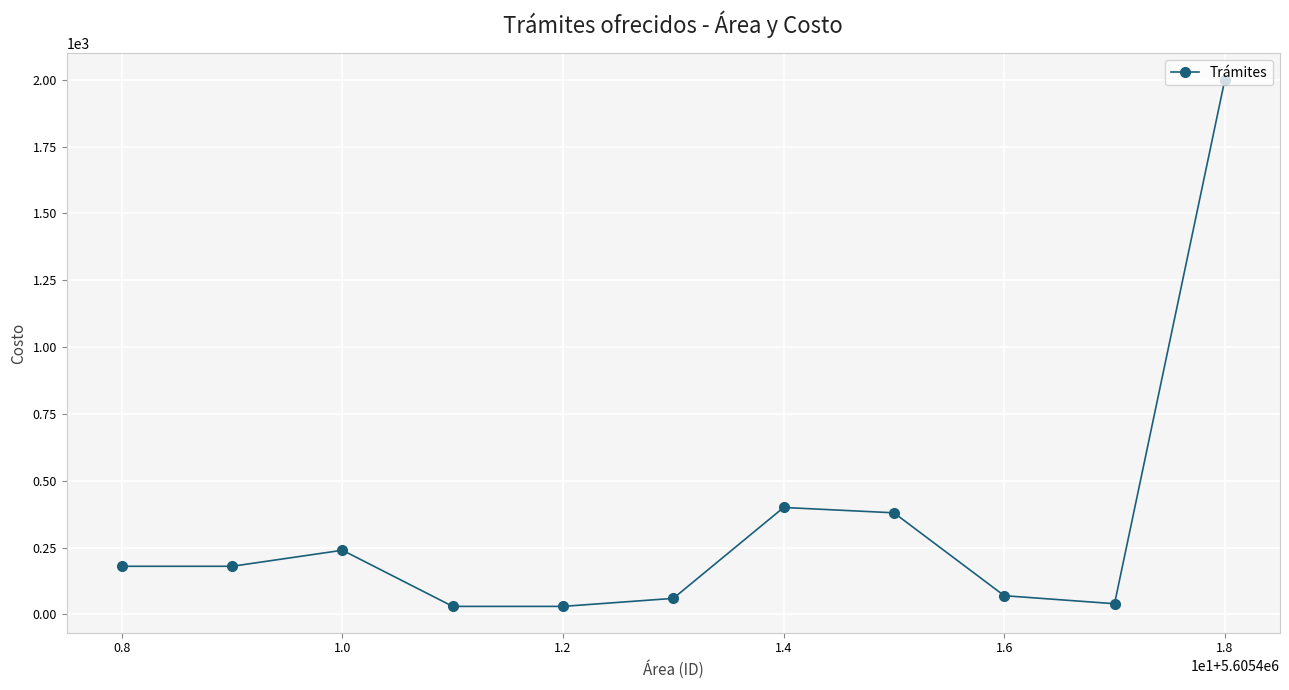

What is the difference between the maximum and minimum values?

1970